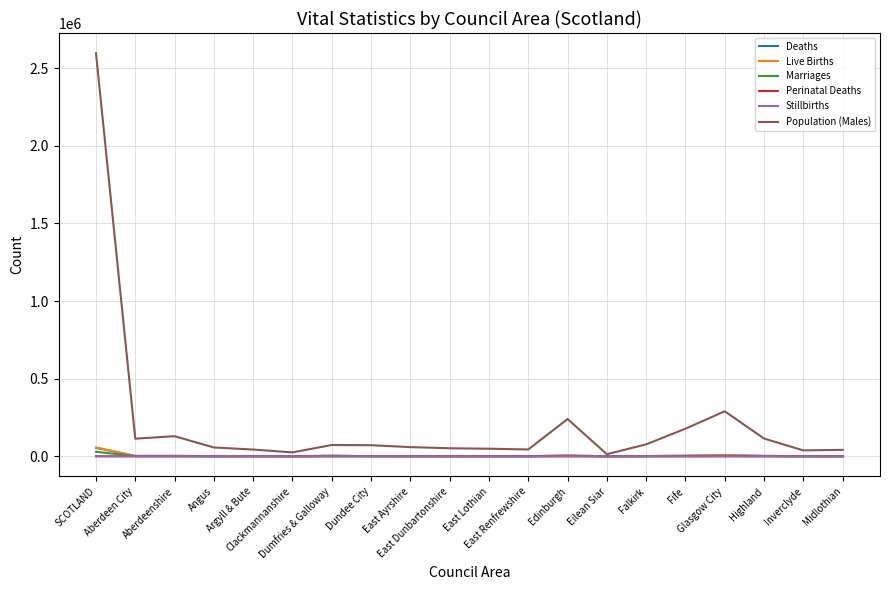

Which series has the widest spread of values?

Population (Males)